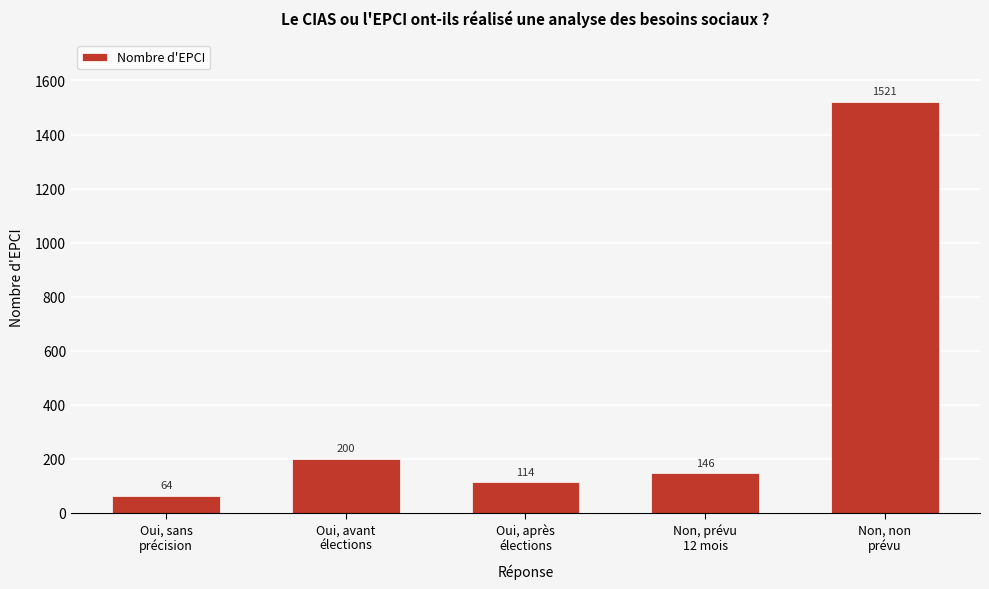

Reading left to right, list all the values displayed in this chart.

64	200	114	146	1521